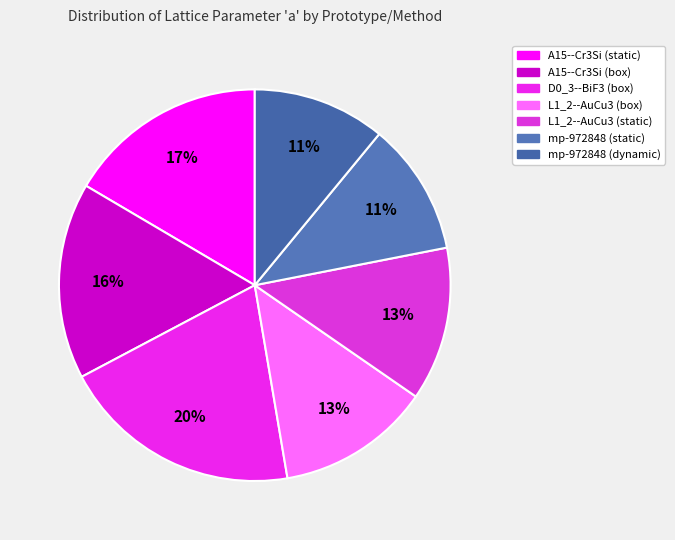

What is the ratio of the value at A15--Cr3Si (static) to the value at L1_2--AuCu3 (static)?

1.3